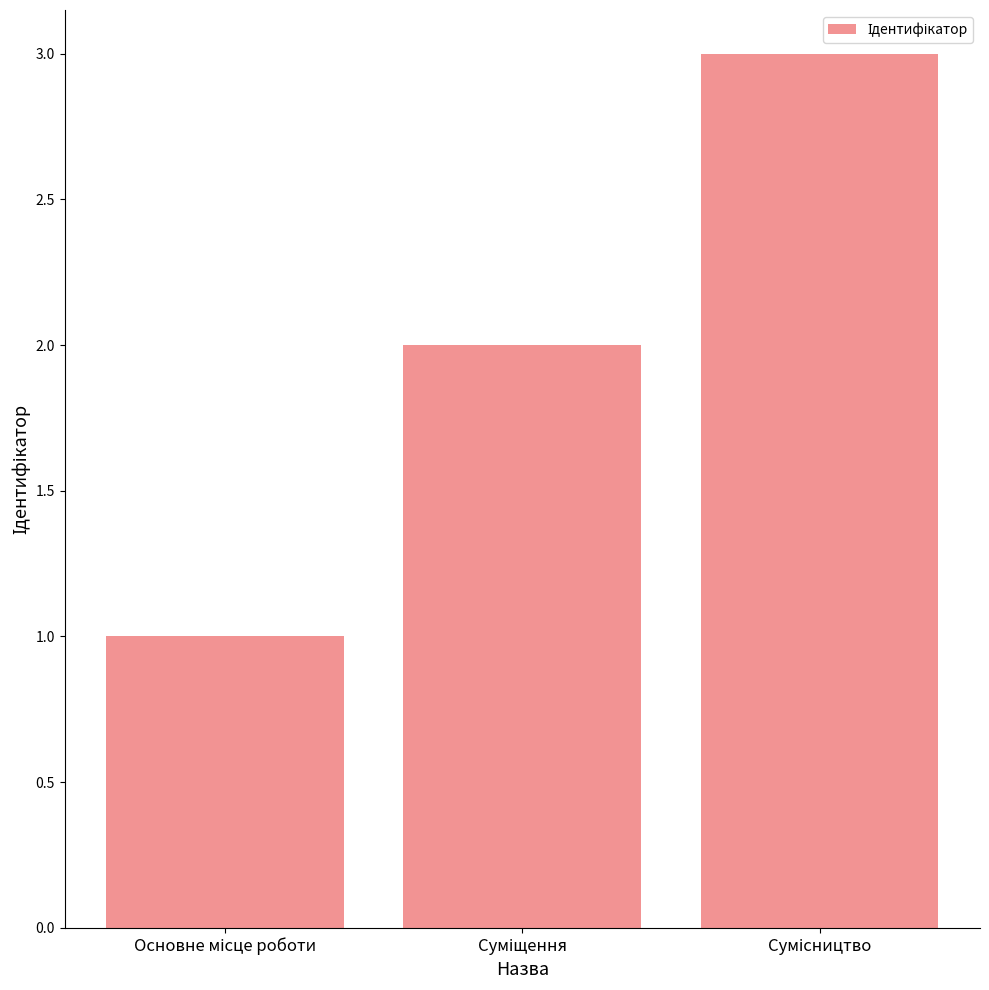

What is the maximum value shown in the chart?

3